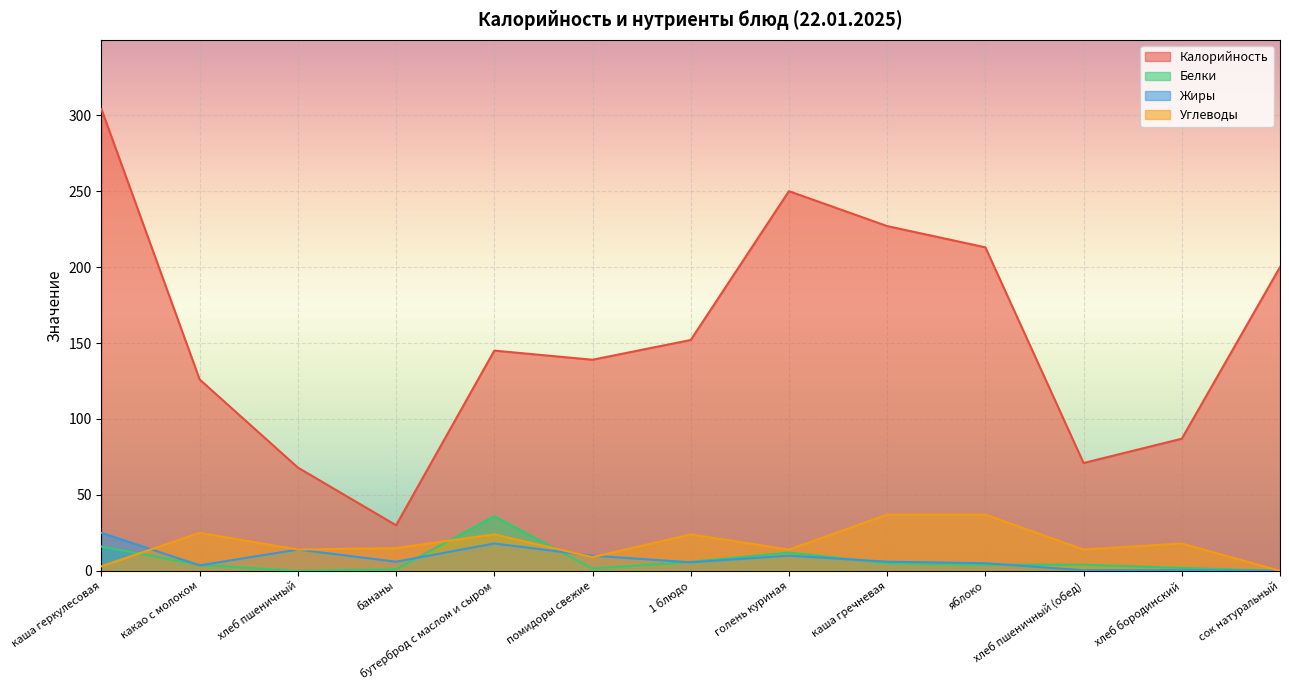

What is the greatest value displayed?

304.0